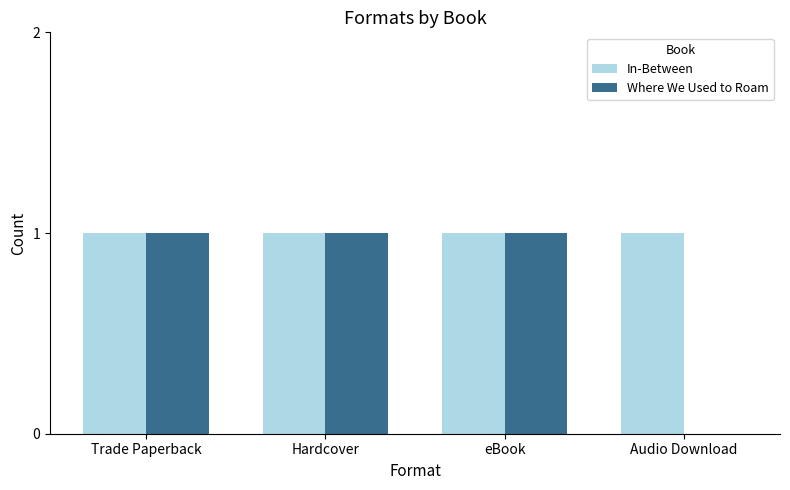

The In-Between series shows 2 at Audio Download. True or false?

False